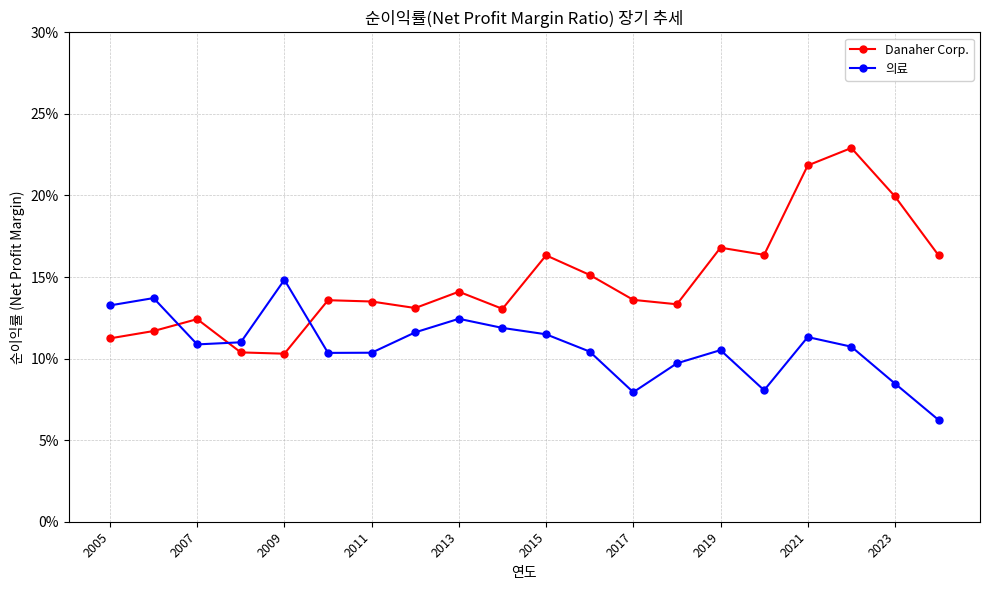

In 의료, how many points are lower than both neighbors (excluding endpoints)?

4